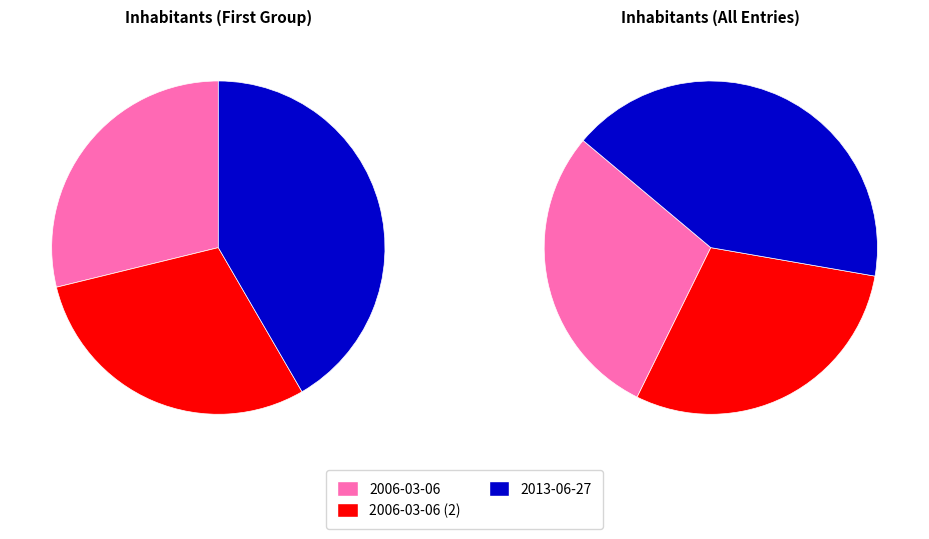

Rank the categories by value from highest to lowest.

2013-06-27, 2006-03-06 (2), 2006-03-06